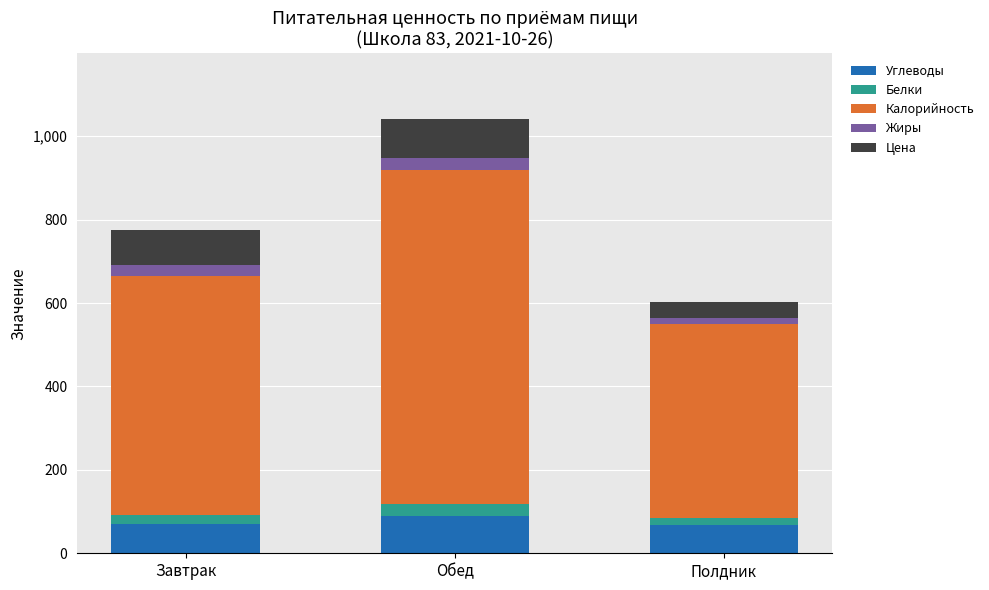

Are the bars grouped side by side (vs. stacked)?

No